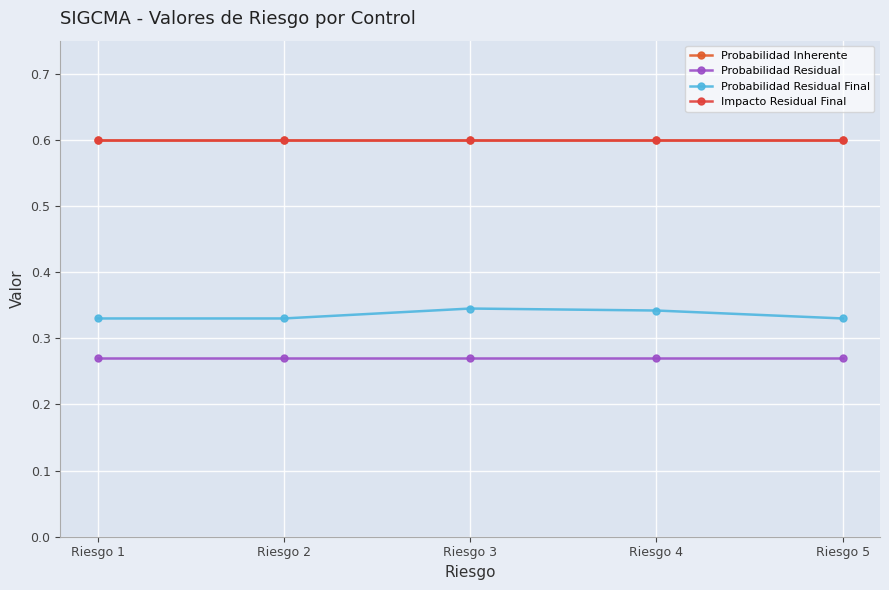

True or false: Probabilidad Residual Final has more than 0 points higher than both neighbors.

True